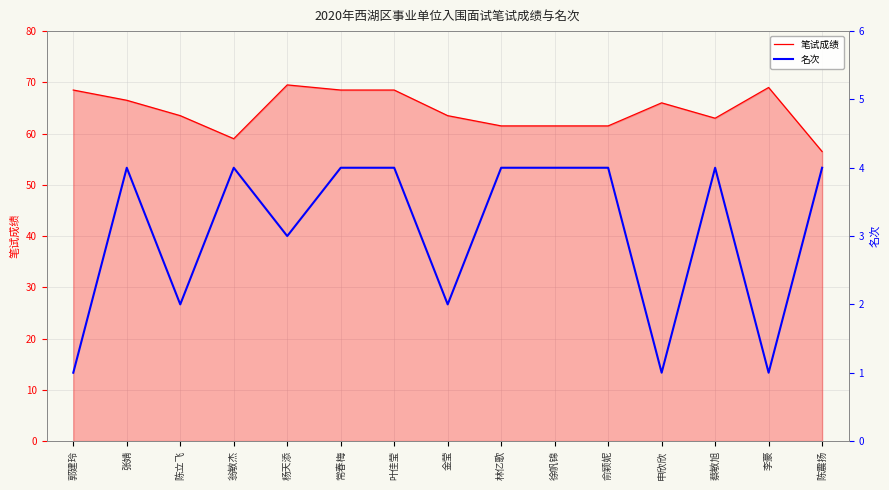

How many interior local valleys does the 名次 series have?

5